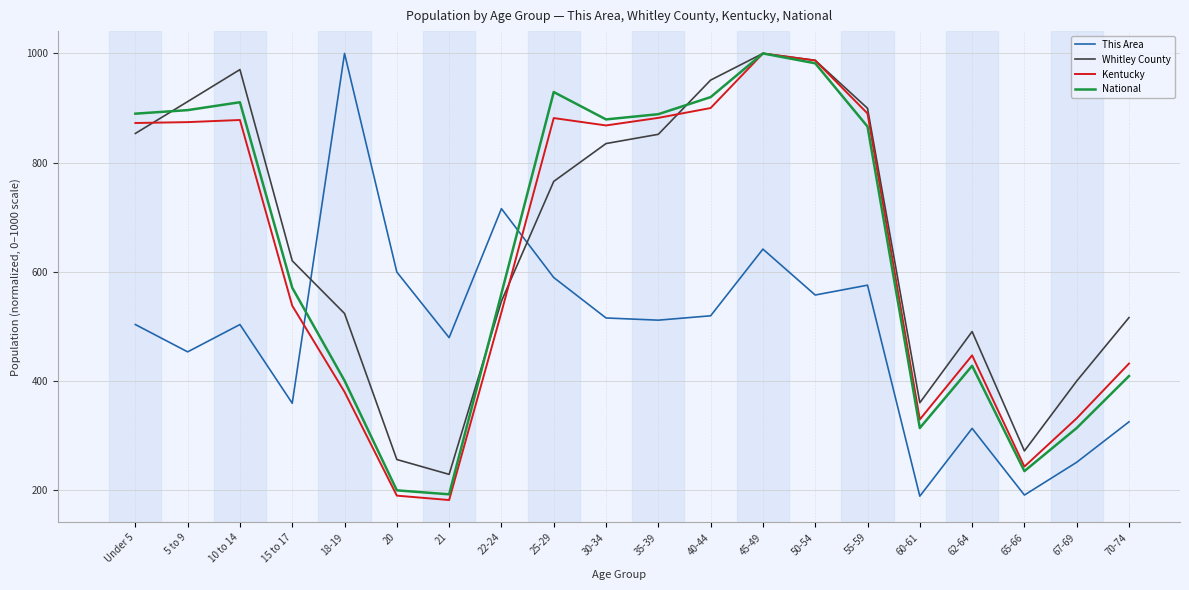

What are all the series names shown in the legend?

This Area, Whitley County, Kentucky, National